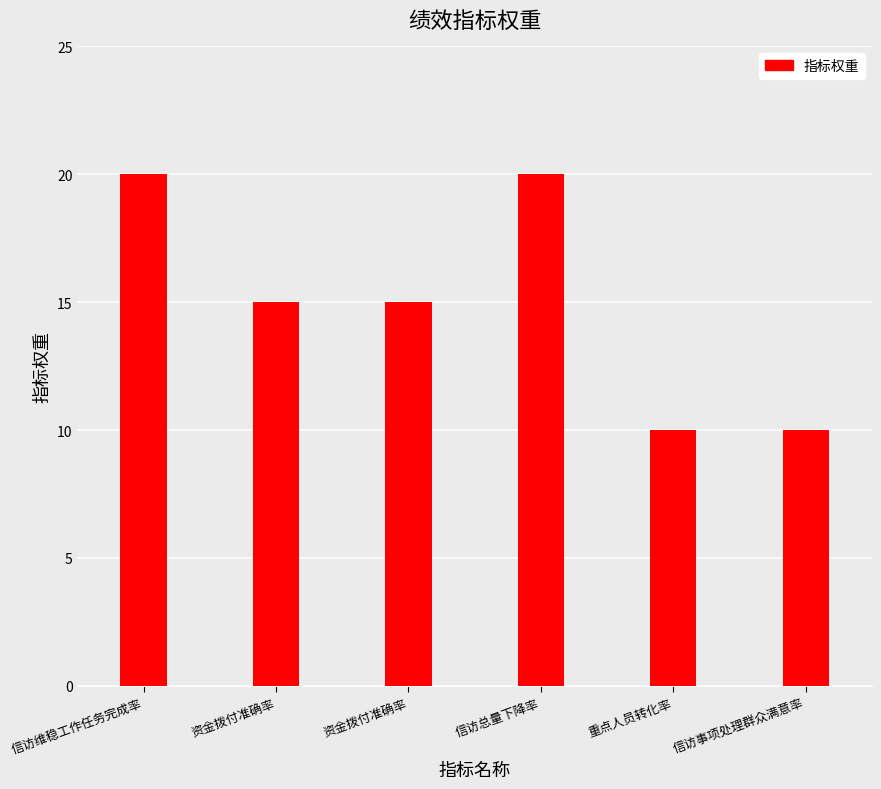

List the labels in order of value, largest first.

信访维稳工作任务完成率, 信访总量下降率, 资金拨付准确率, 资金拨付准确率, 重点人员转化率, 信访事项处理群众满意率